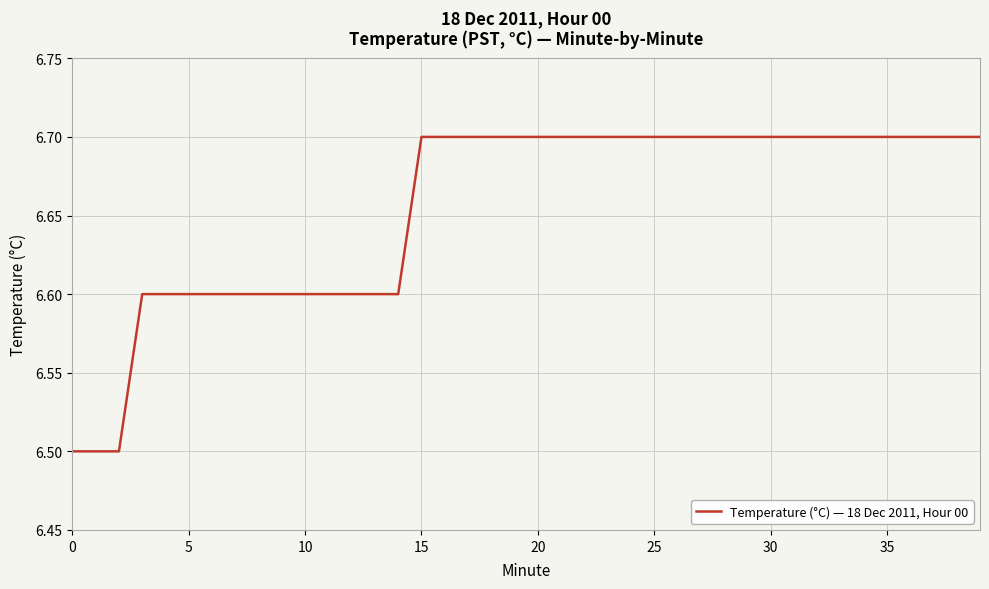

What is the greatest value displayed?

6.7